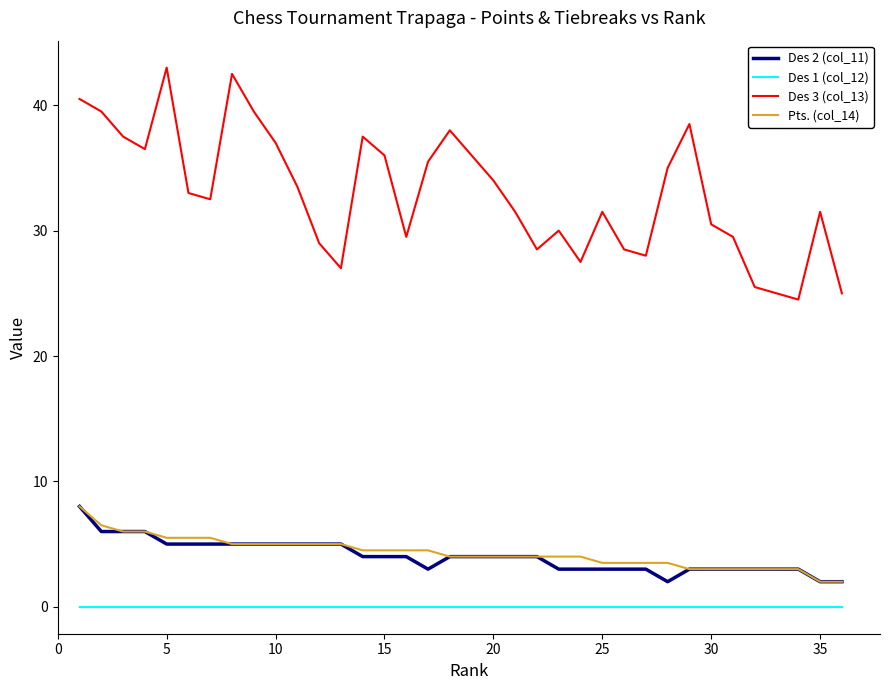

Which series has the largest range (max minus min)?

Des 3 (col_13)